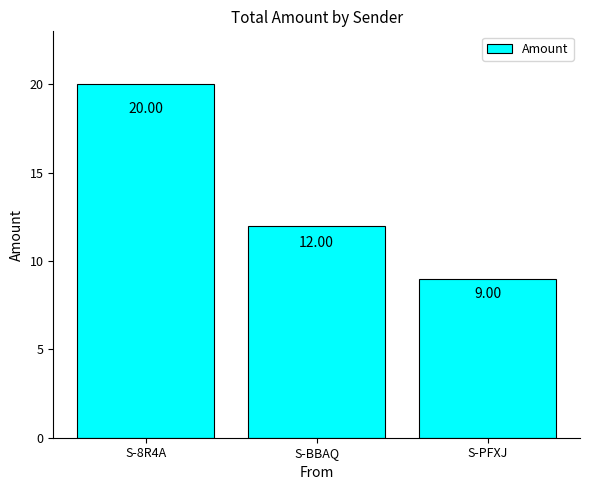

At which label is the value closest to 14?

S-BBAQ